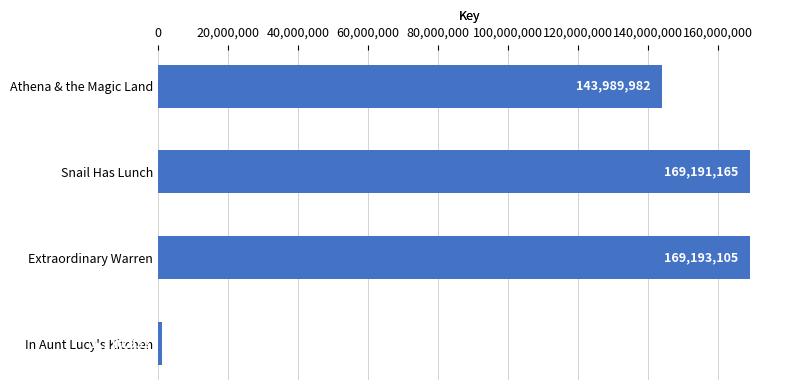

Where is the data nearest to the value 85152019?

Athena & the Magic Land